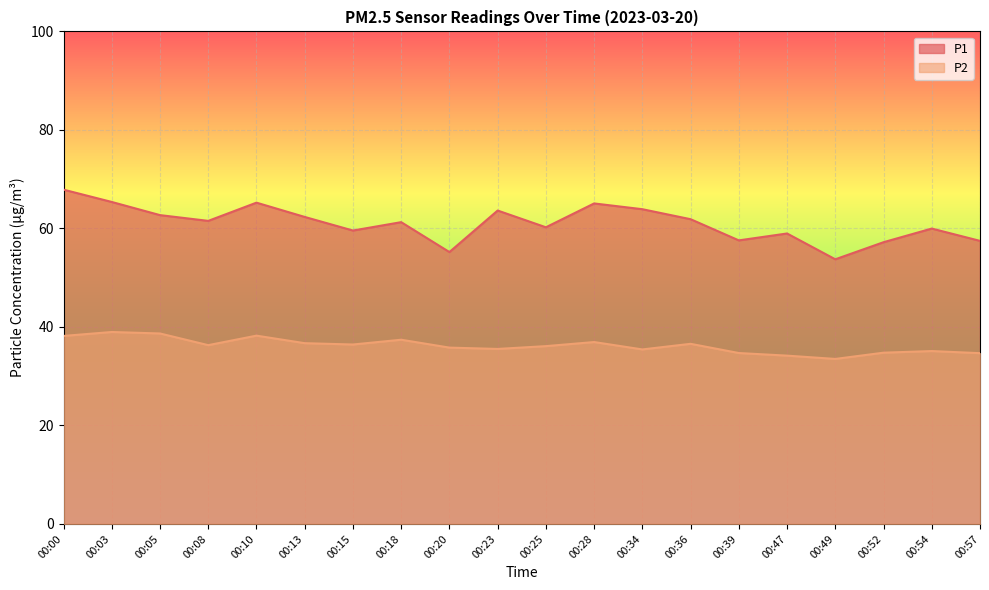

Which series has the widest spread of values?

P1